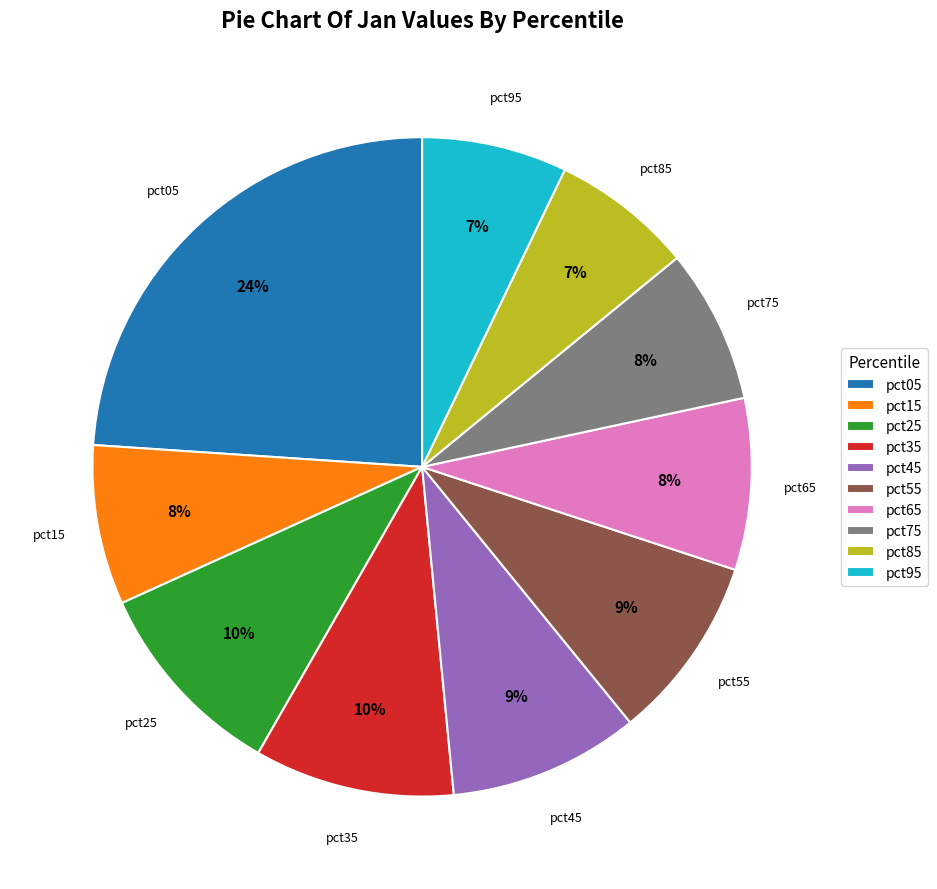

To the nearest percent, what is the difference between the largest and smallest slice percentages?

17%